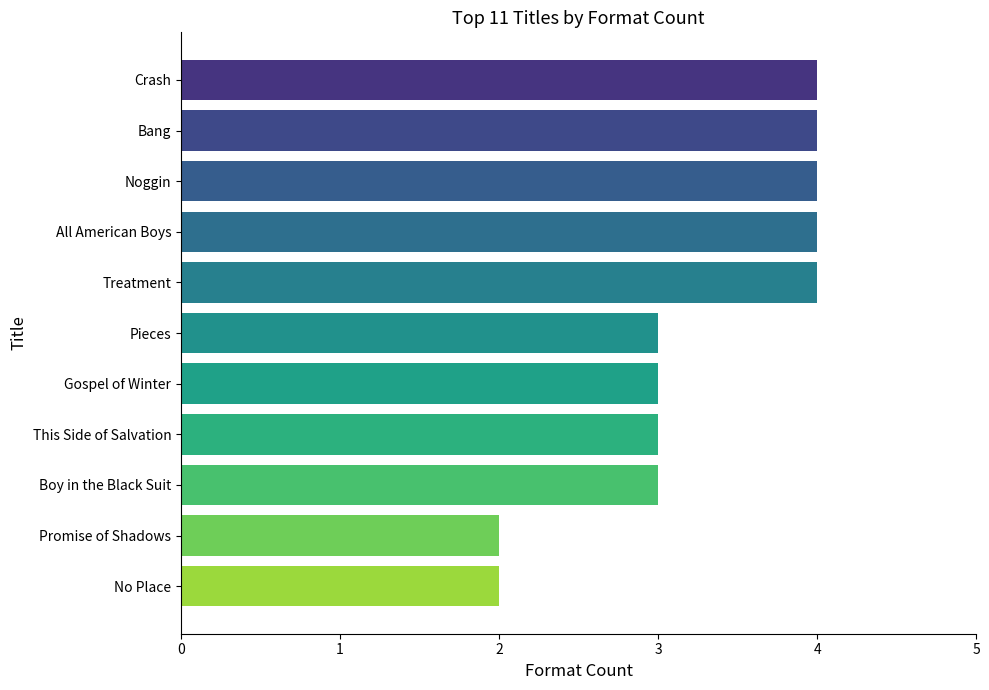

What is the change in value from No Place to Pieces?

+1